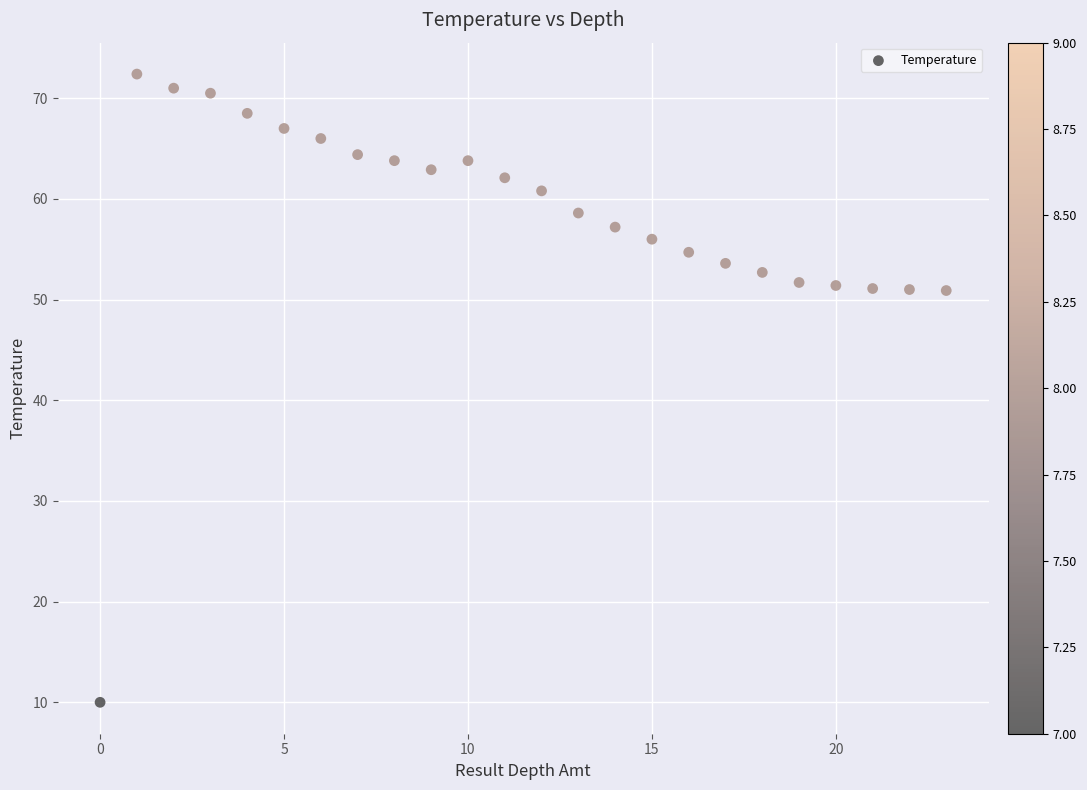

Count the number of points in this scatter plot.

24